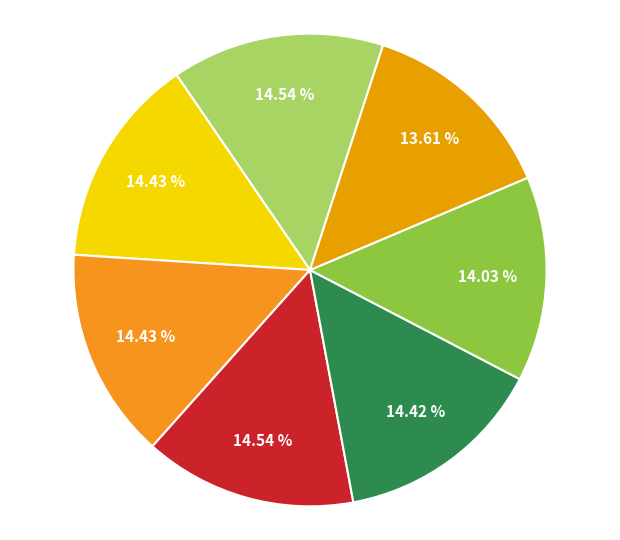

How many slices are in this pie chart?

7